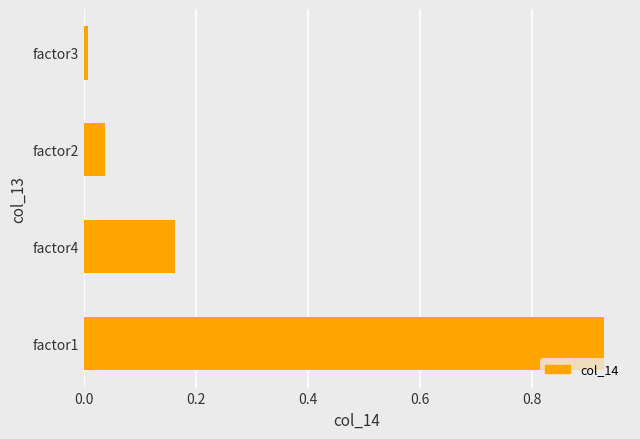

What is the sum of all values?

1.1